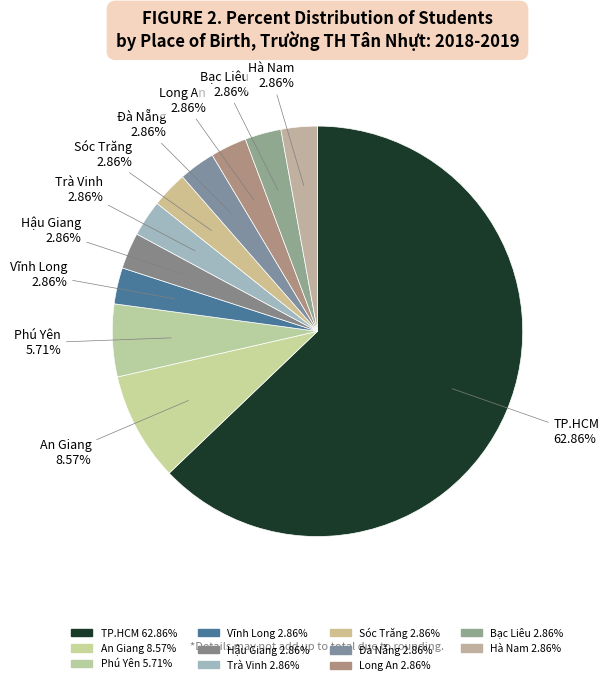

Count the number of slices in the pie.

11